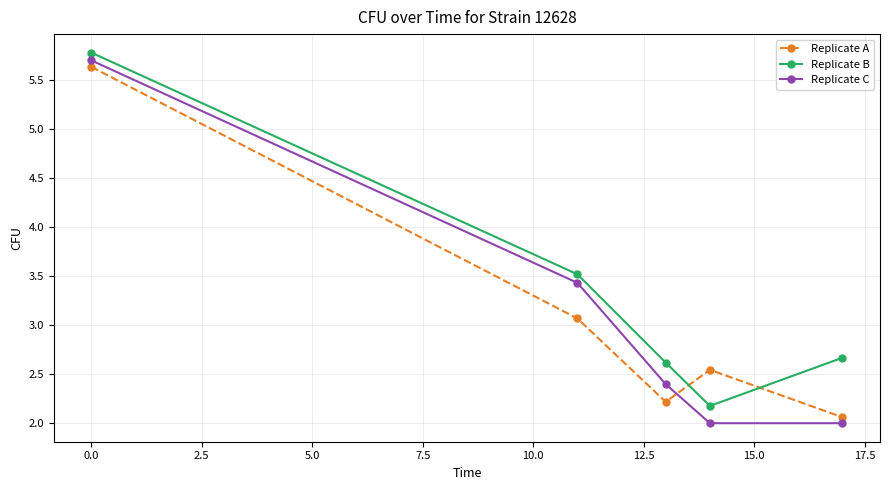

How many intersections are there between Replicate A and Replicate B?

2